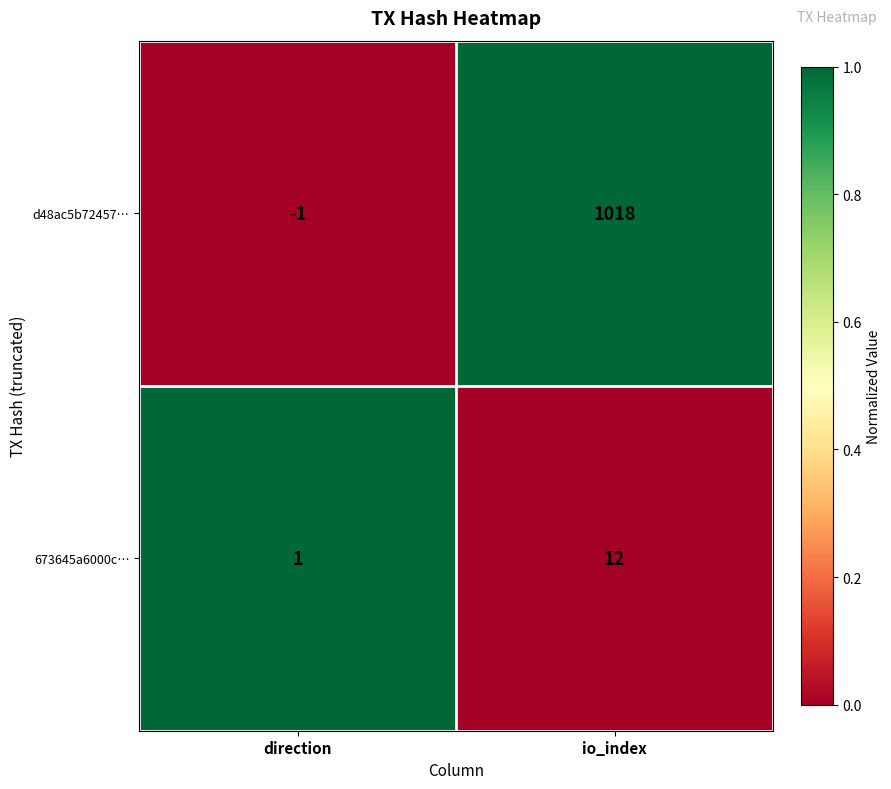

What is the difference between the highest and lowest values at direction?

2